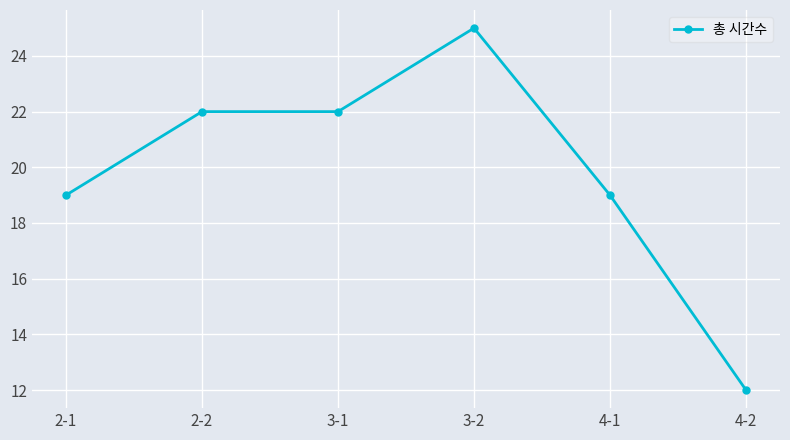

What is the sum of all values?

119